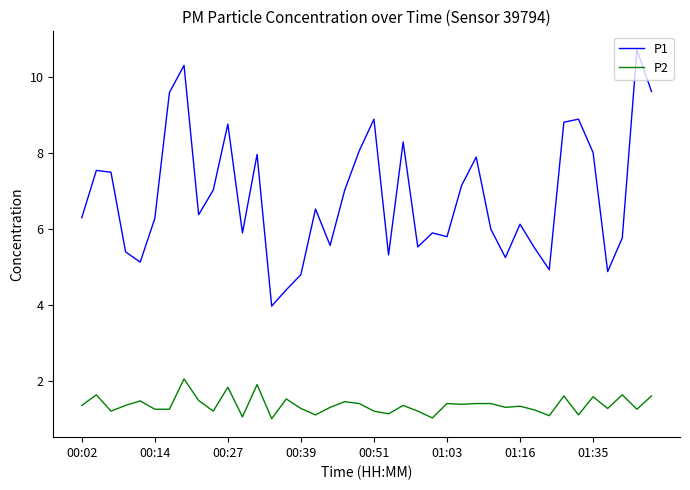

True or false: P1 and P2 cross at least once.

False